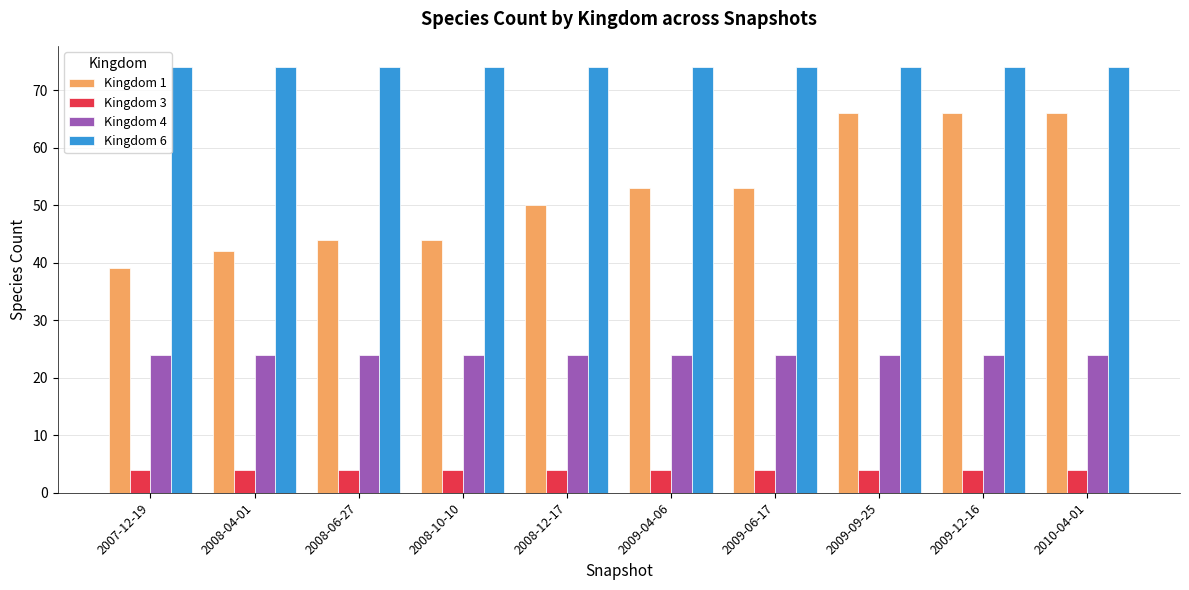

What is the value of the Kingdom 6 bar at the 3rd from the left?

74